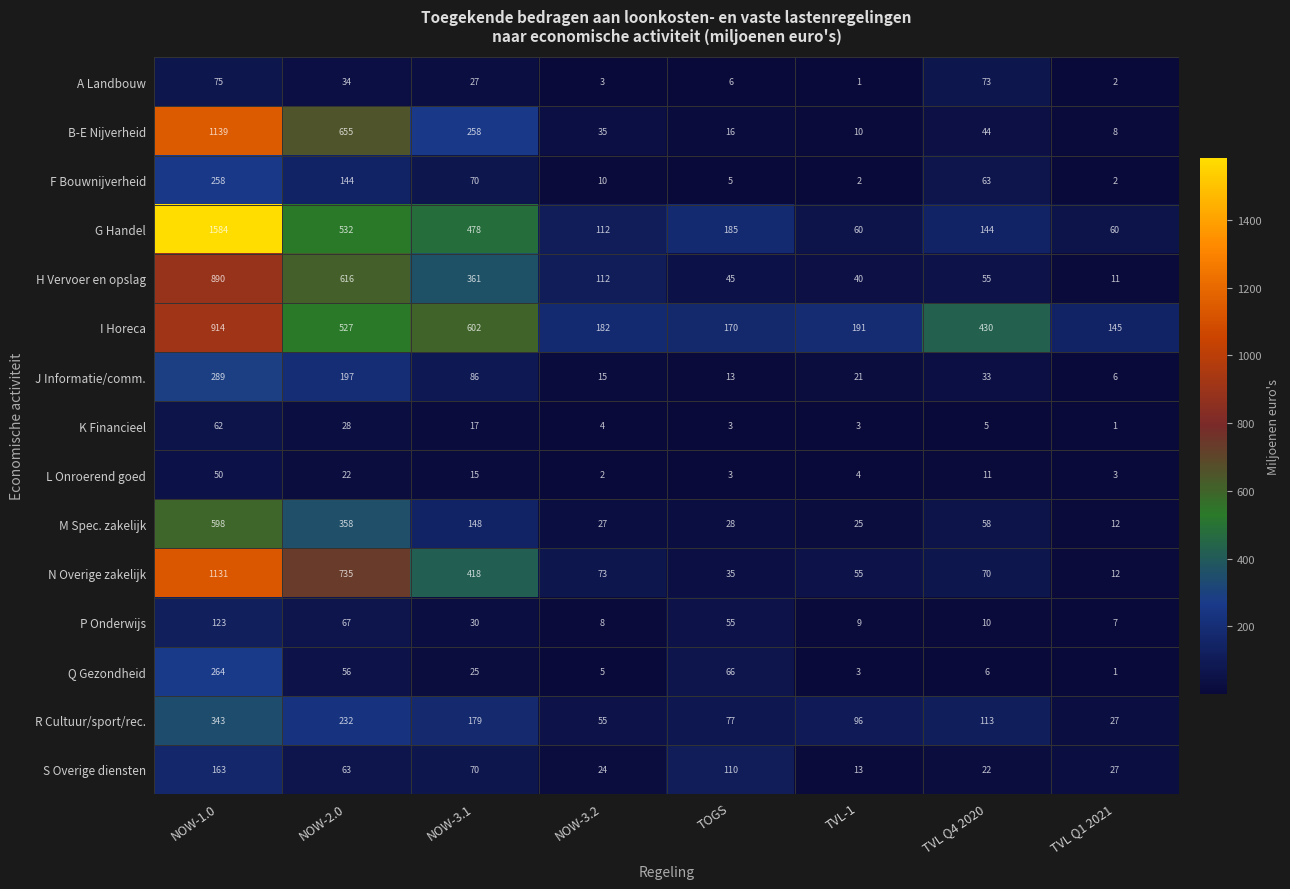

What is the minimum value shown in the chart?

1